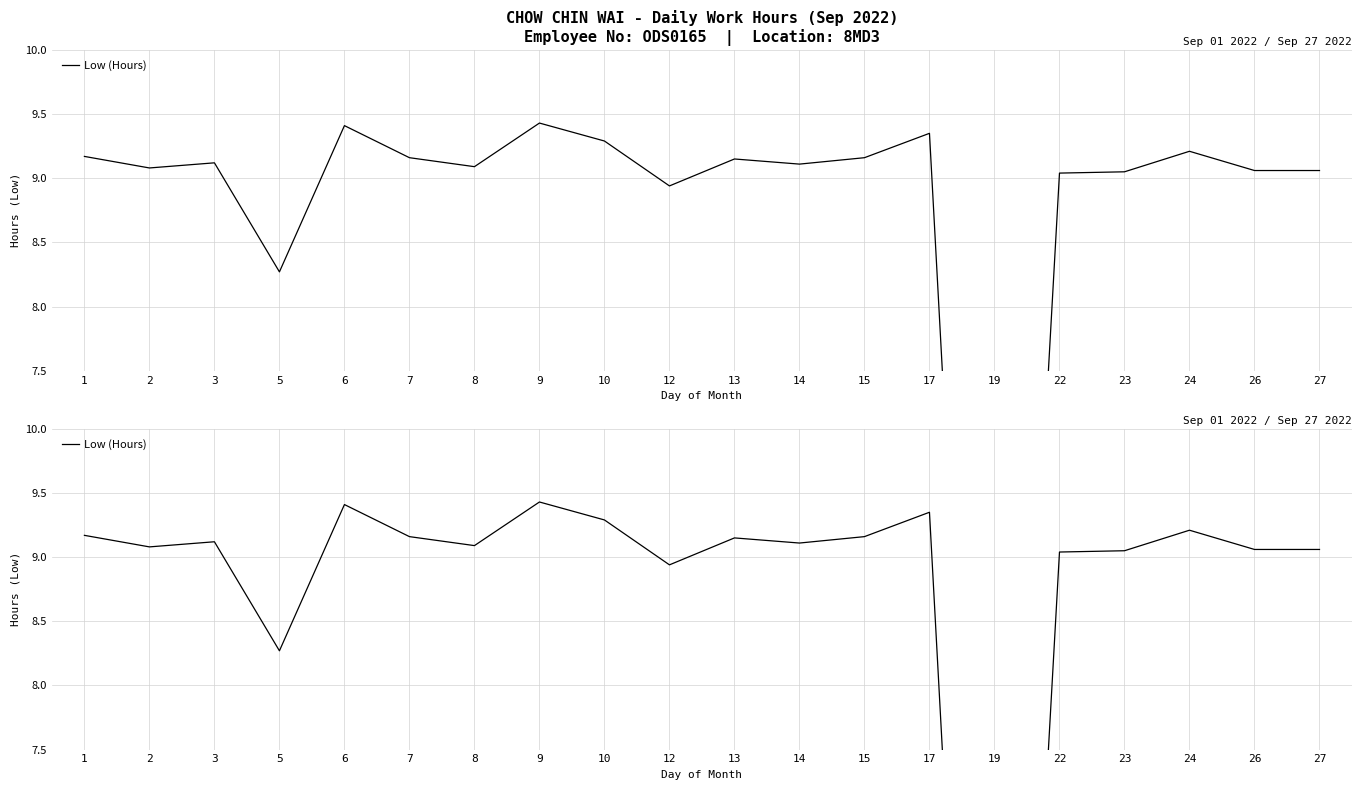

At which category does the chart reach its peak across all series?

9